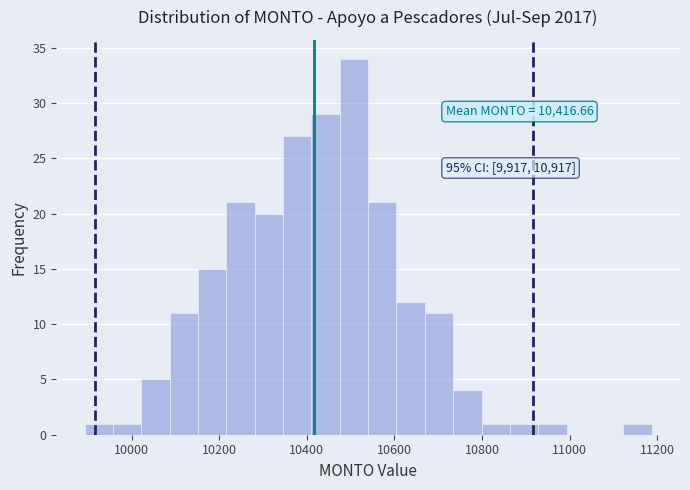

Around what value on the x-axis is the tallest bar? Give the approximate position of its centre, as read against the axis.

10500